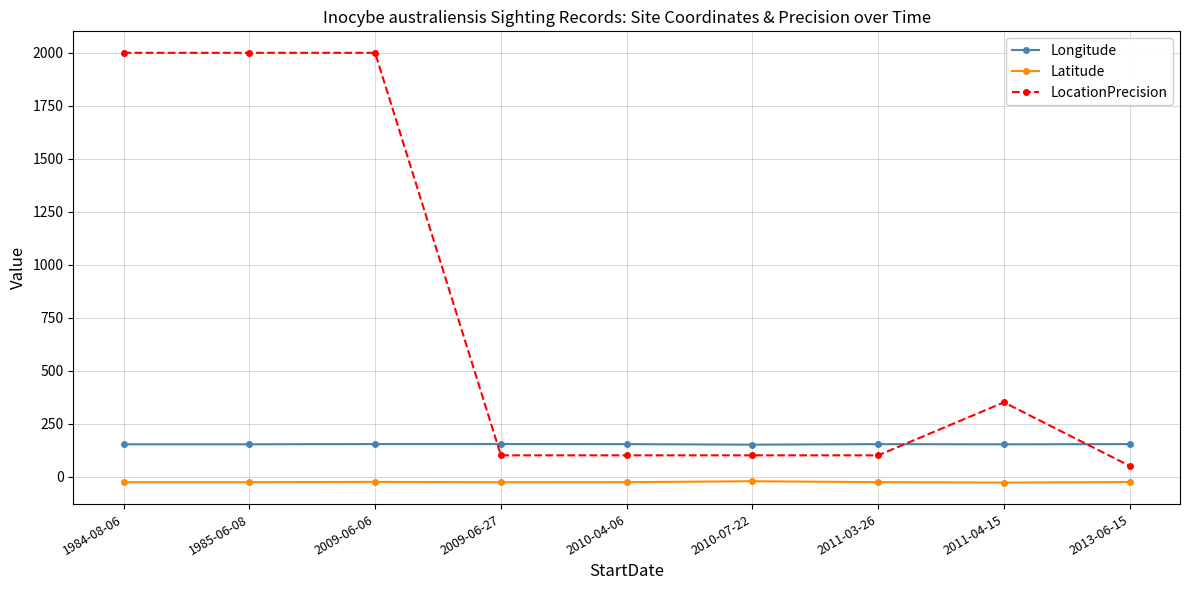

The value of LocationPrecision at 2013-06-15 is 50.0. True or false?

True